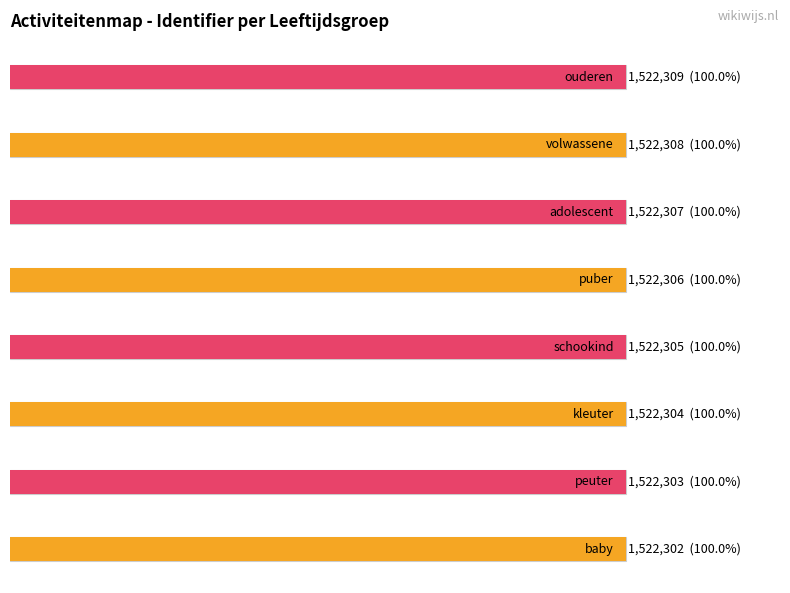

True or false: the data shows 2282620 at kleuter.

False